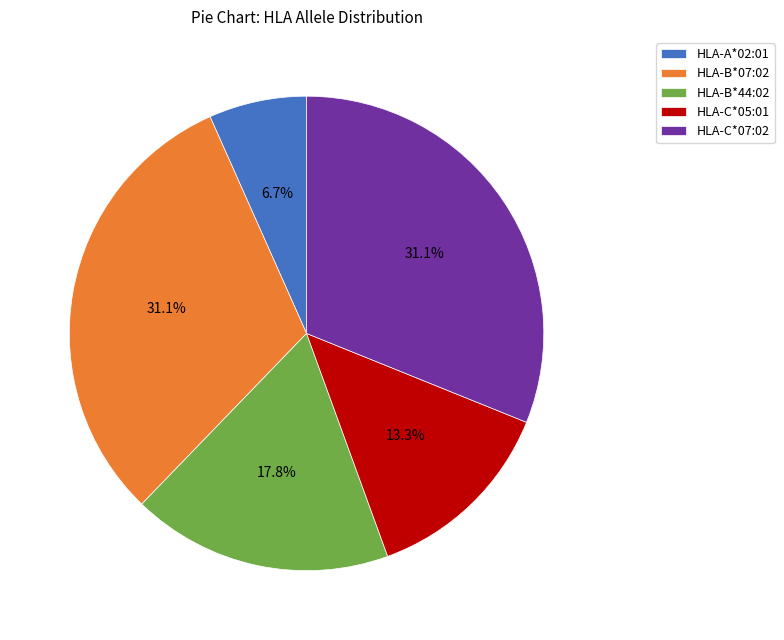

To the nearest percent, what is the difference between the largest and smallest slice percentages?

24%